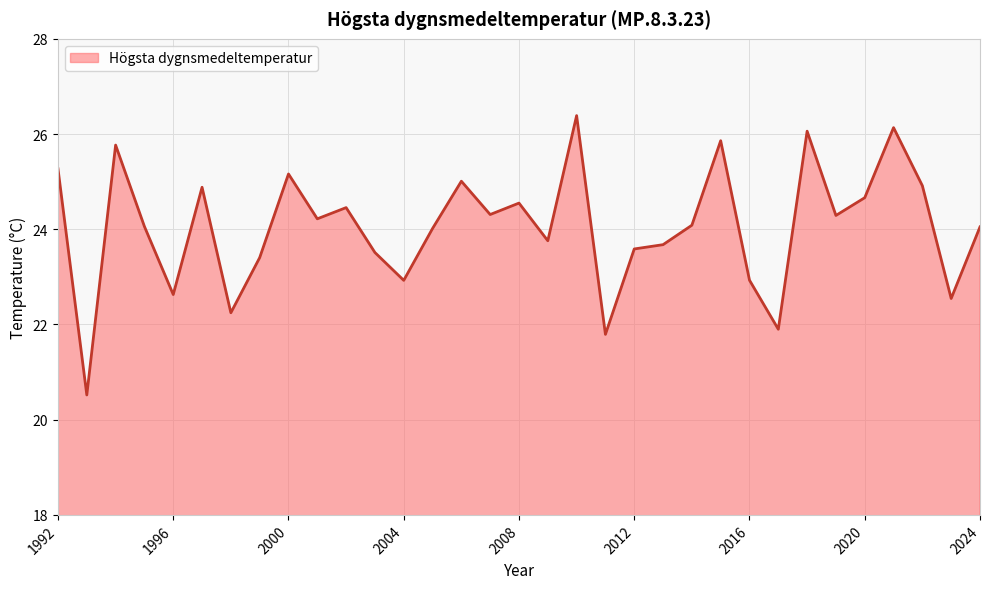

What is the difference between the maximum and minimum values?

5.9